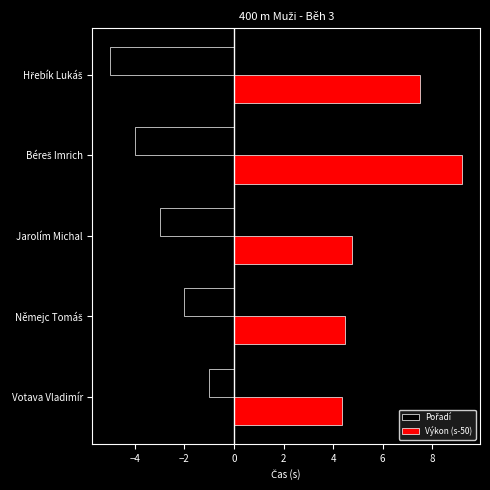

Which series has the widest spread of values?

Výkon (s-50)